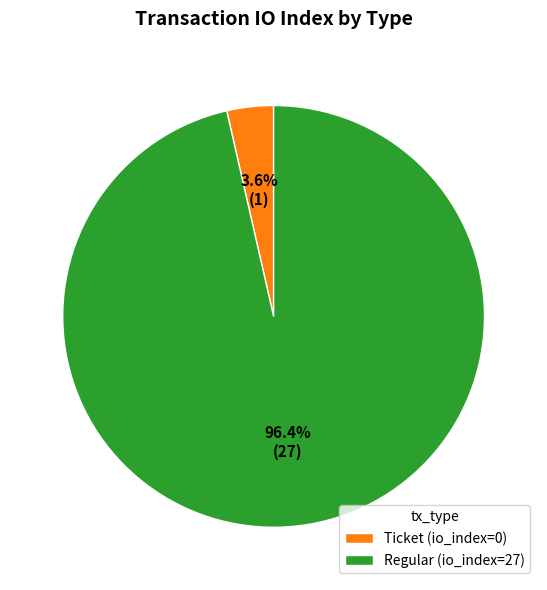

Which category accounts for the majority?

Regular (io_index=27)